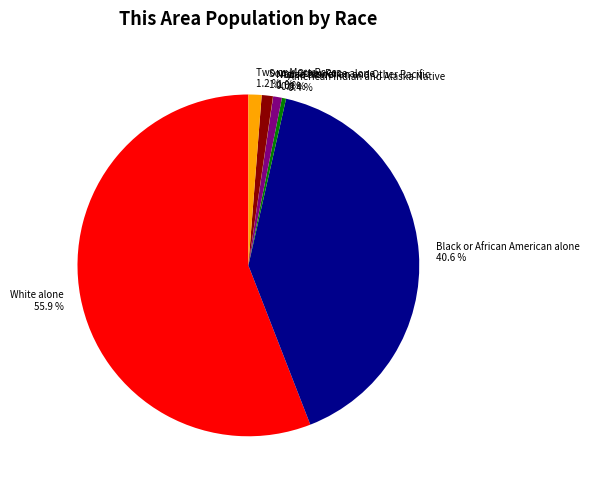

To the nearest percent, what portion does Asian alone represent?

1%